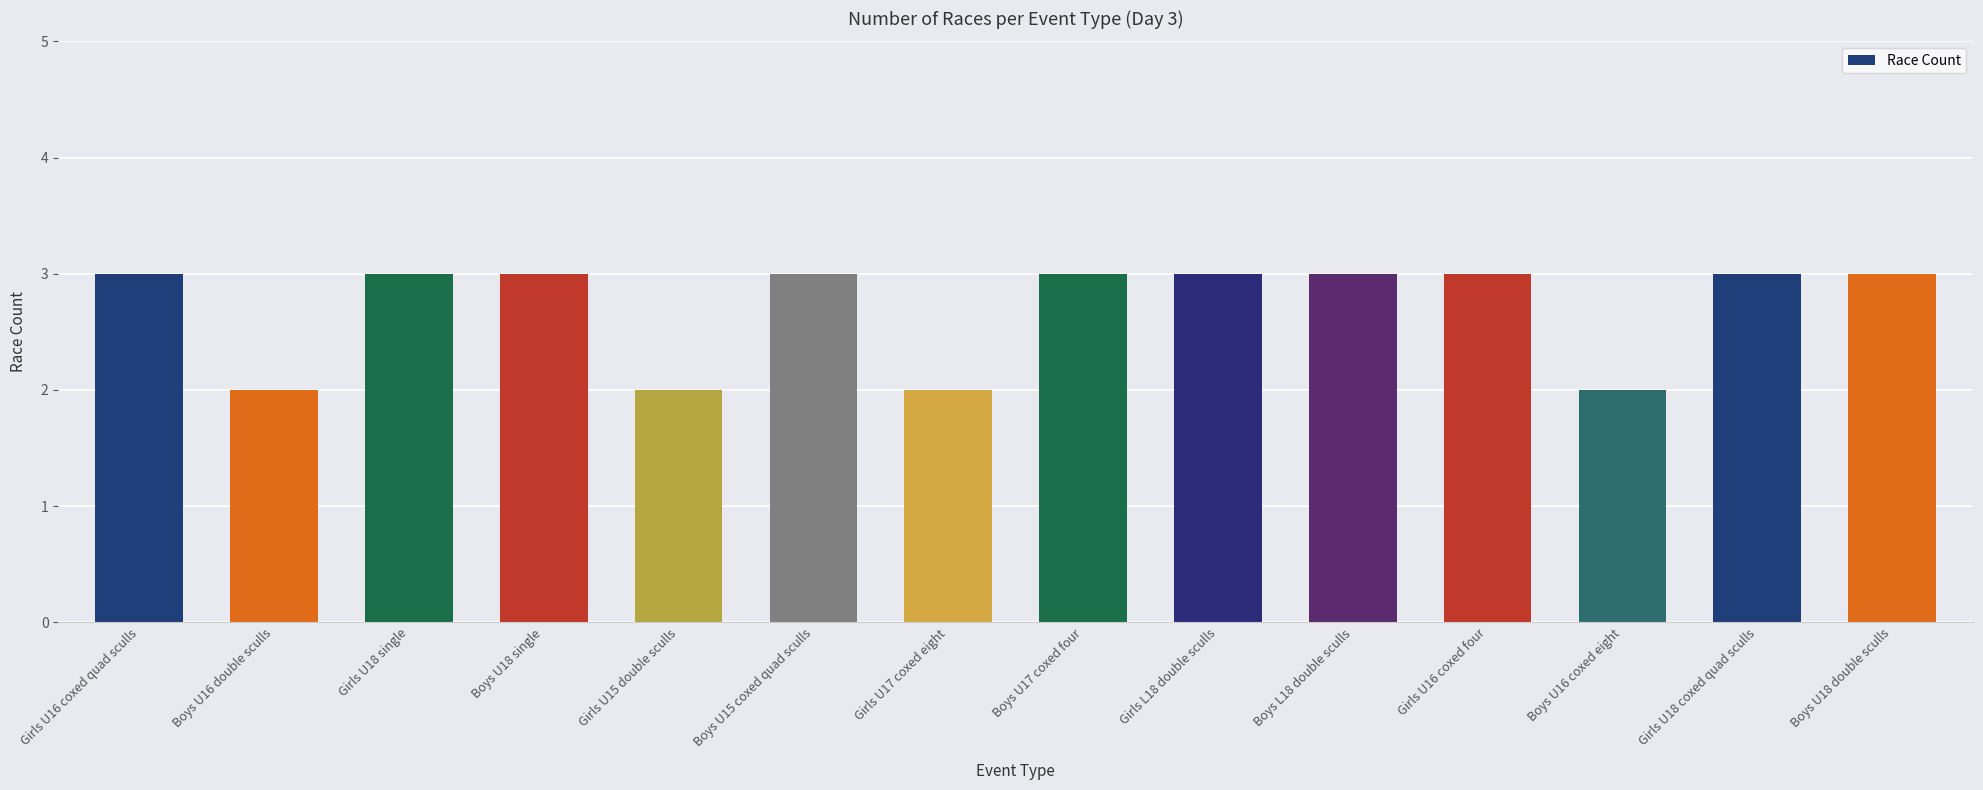

What is the label of the 8th bar from the right?

Girls U17 coxed eight